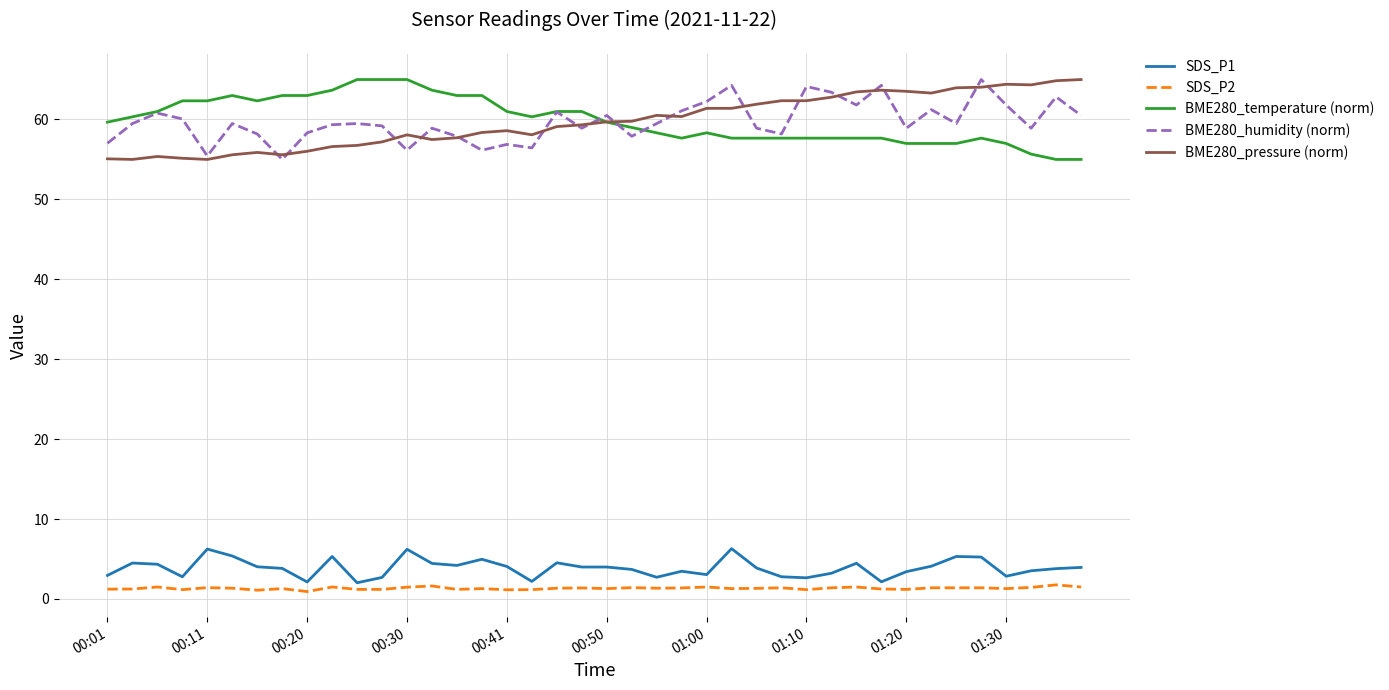

What is the average value of the BME280_pressure (norm) series?

59.7